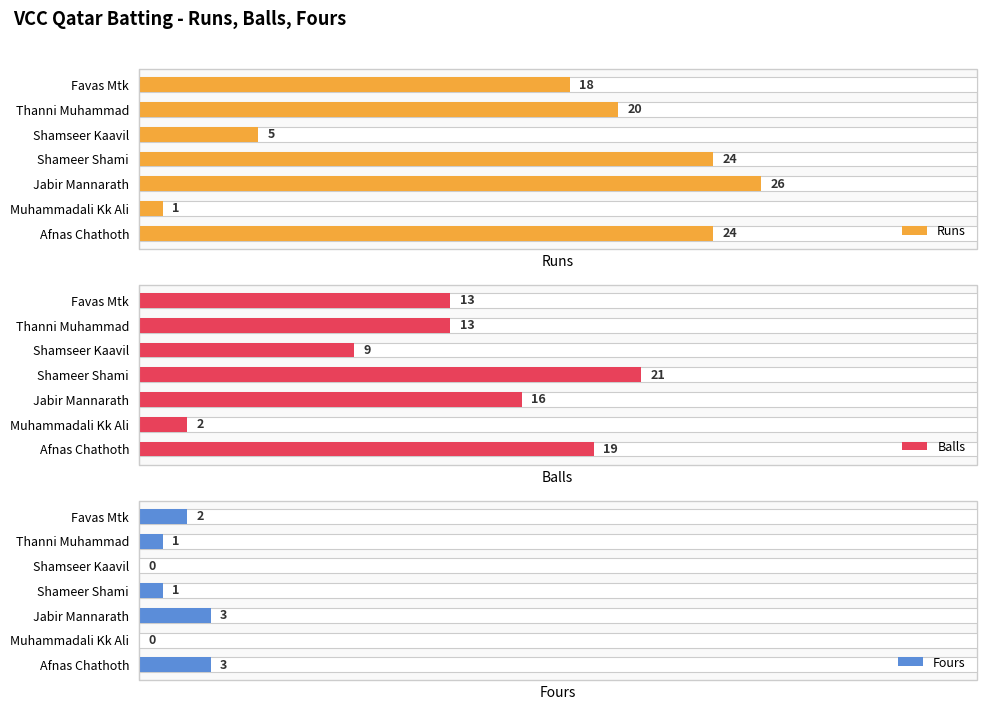

What are all the series names shown in the legend?

Runs, Balls, Fours